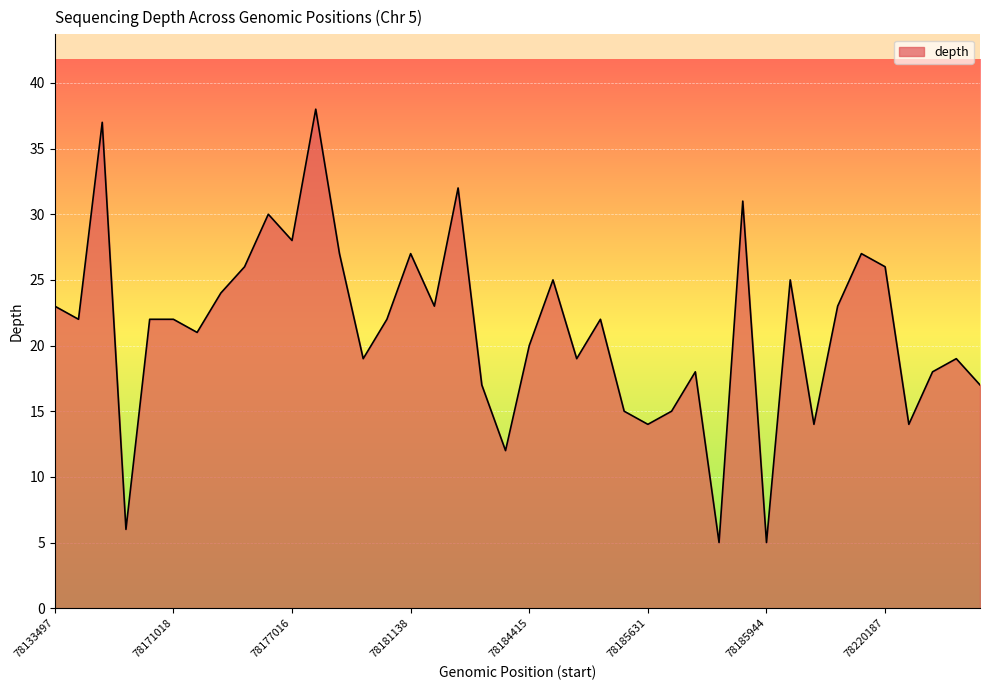

Reading left to right, what are all the values shown in this chart?

23	22	37	6	22	22	21	24	26	30	28	38	27	19	22	27	23	32	17	12	20	25	19	22	15	14	15	18	5	31	5	25	14	23	27	26	14	18	19	17